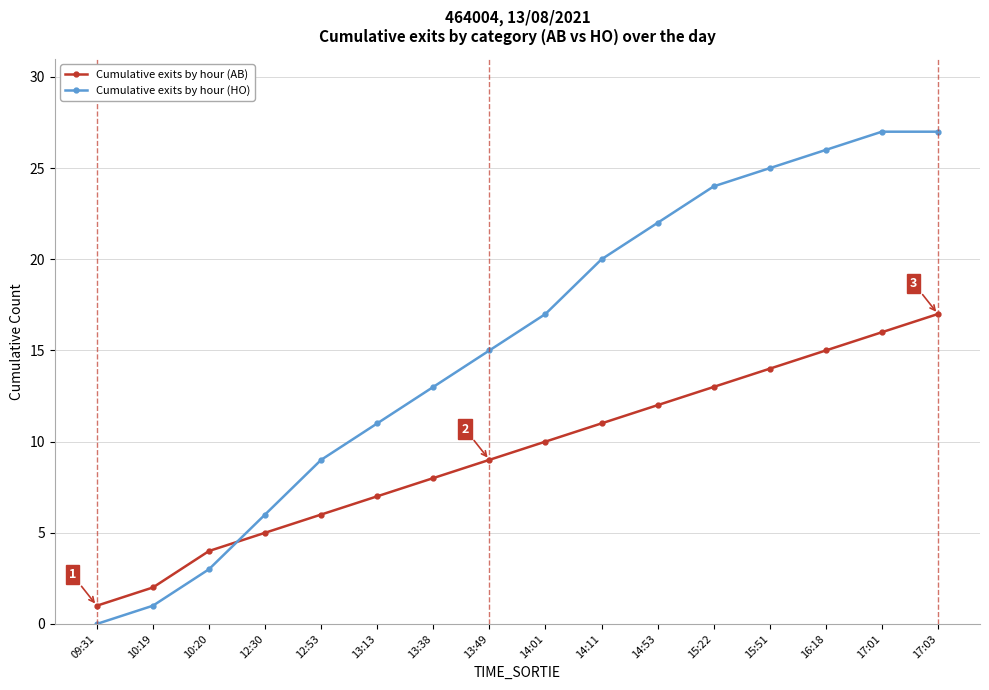

Rank the series by their average value, from lowest to highest.

Cumulative exits by hour (AB), Cumulative exits by hour (HO)